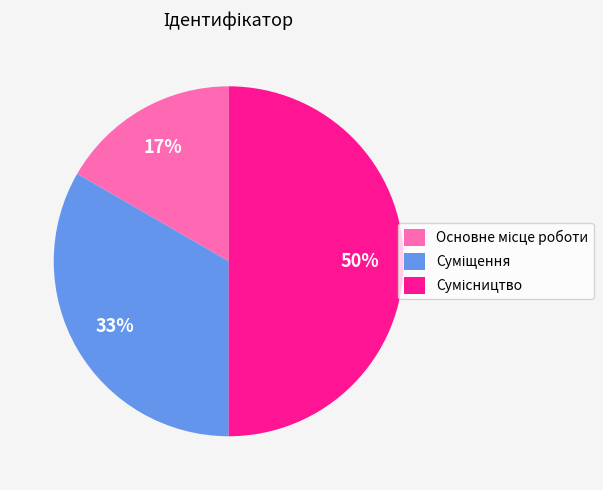

To the nearest percent, what is the difference between the largest and smallest slice percentages?

33%